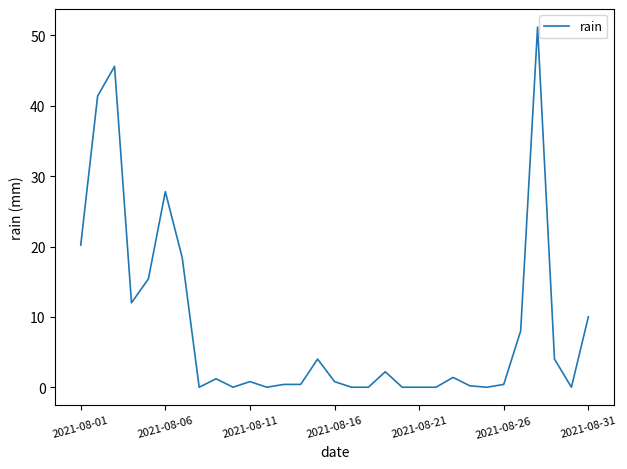

What is the difference between the maximum and minimum values?

51.2